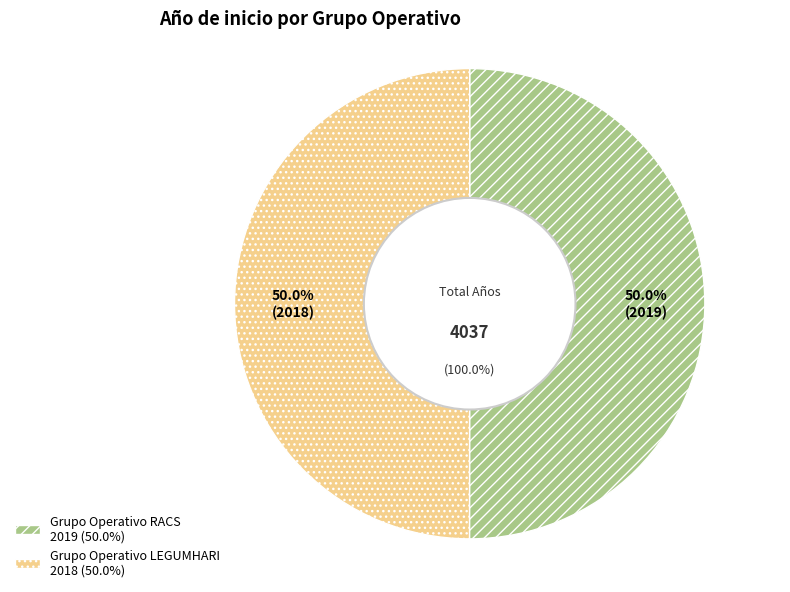

Count the number of slices in the pie.

2